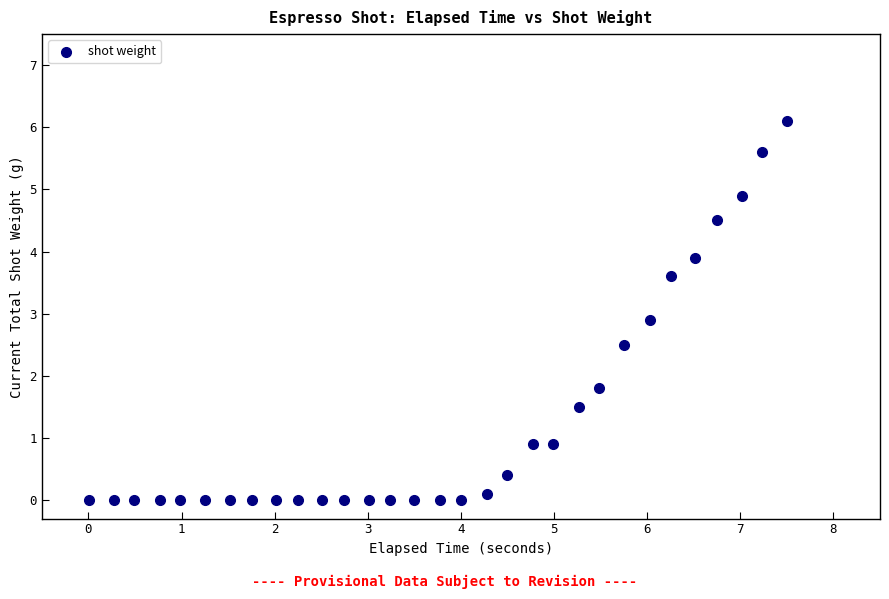

What is the range of X values (max minus min)?

7.5